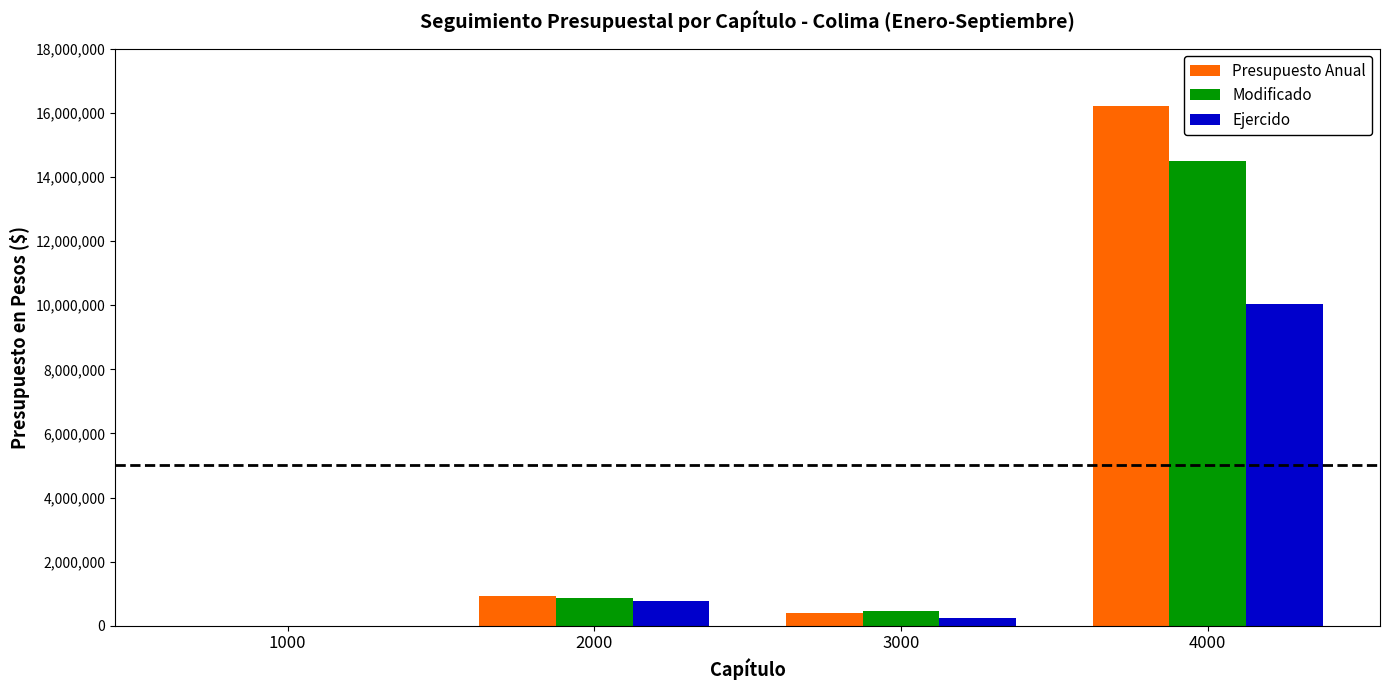

Between 3000 and 4000, which series saw the biggest shift?

Presupuesto Anual